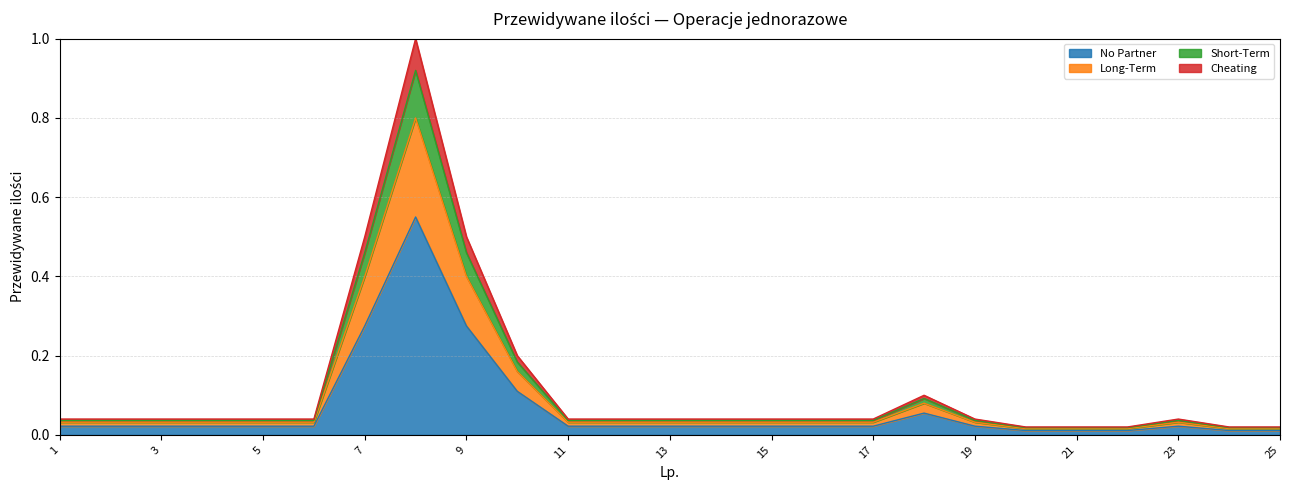

True or false: the data shows 0.0 at 2.

False